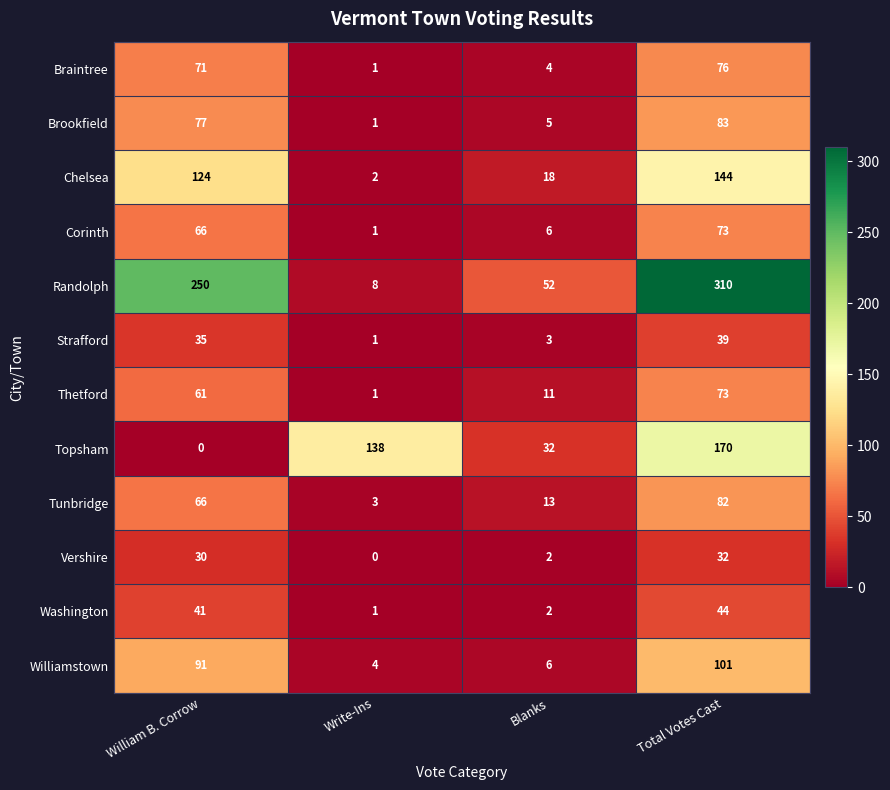

Is it true that Brookfield equals 1 at Write-Ins?

True